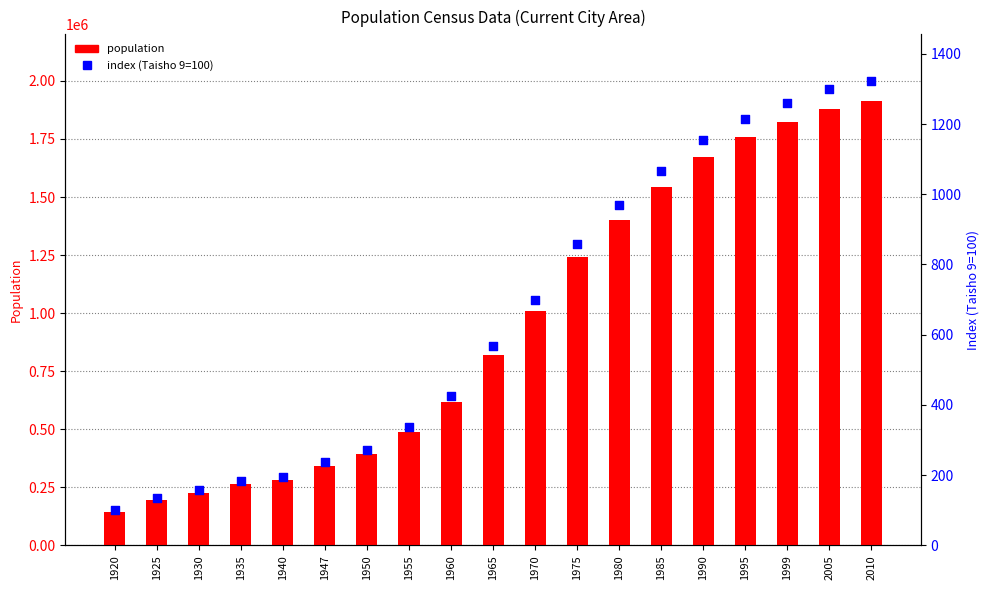

Which series contains the lowest Y value?

index (Taisho 9=100)